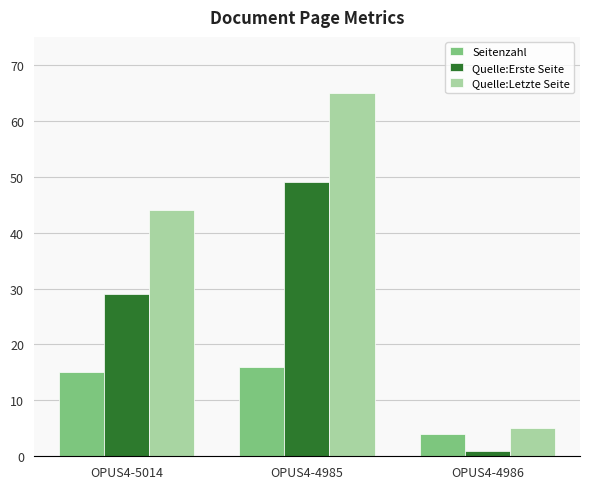

How many bars are there in total?

9